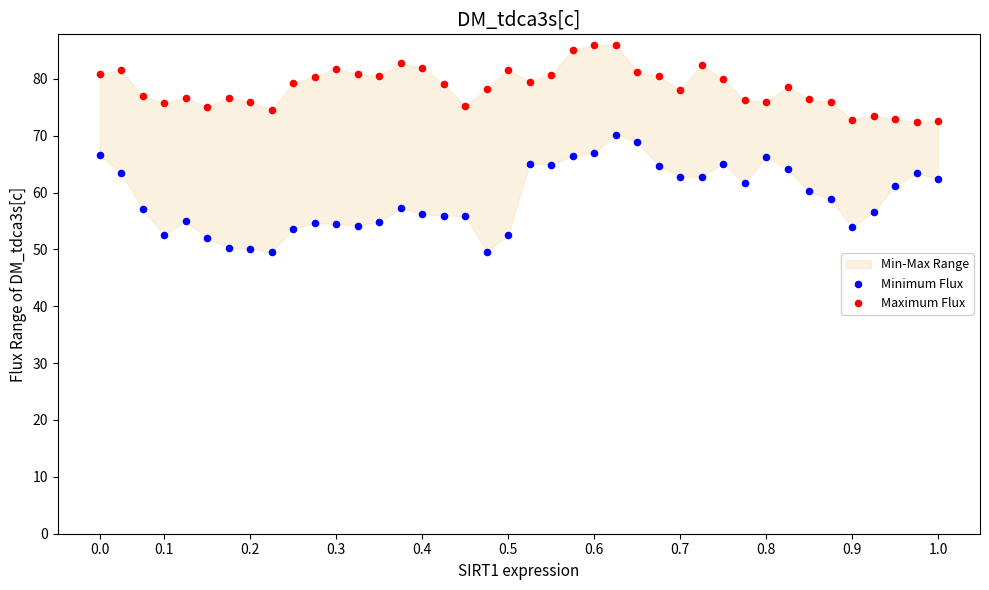

Which series contains the lowest Y value?

Minimum Flux